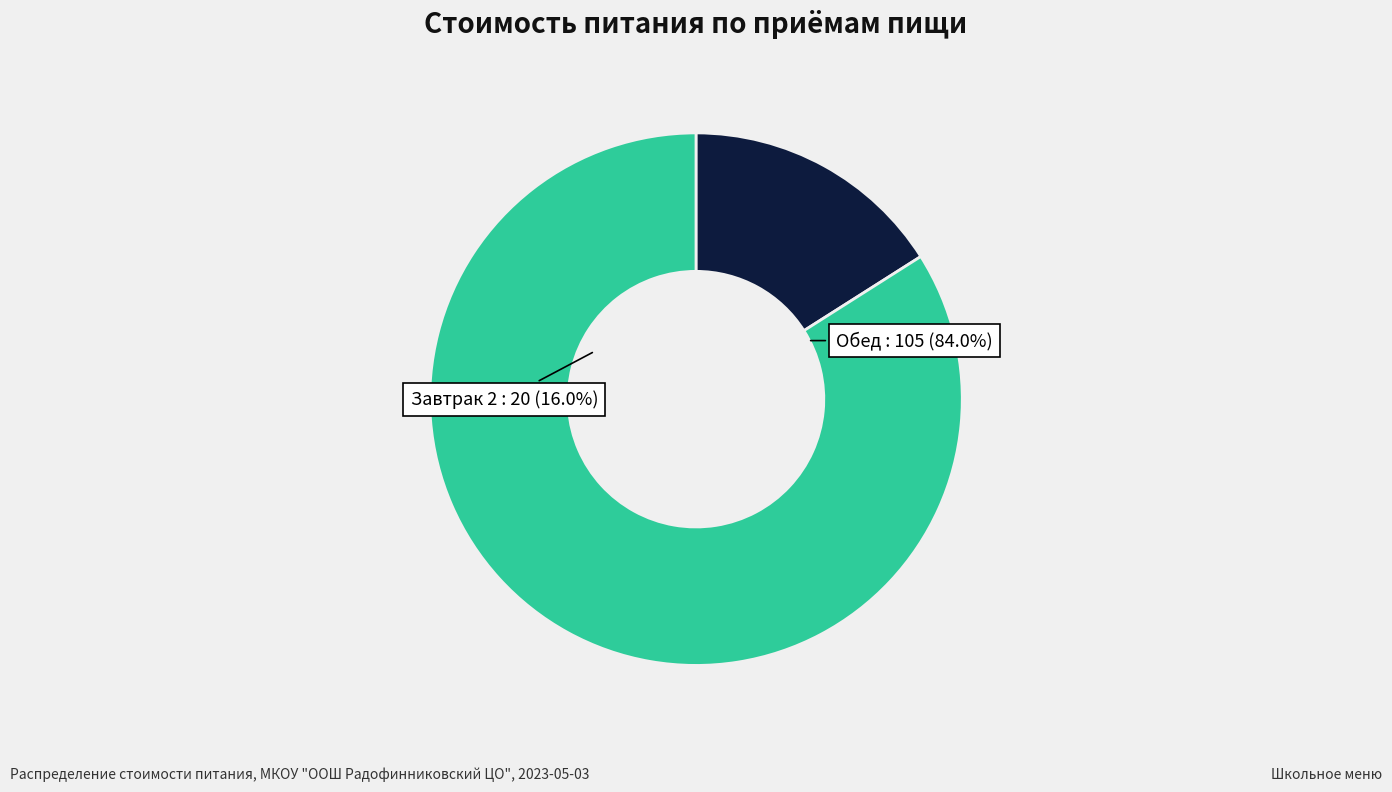

Rank the categories by value from highest to lowest.

Обед, Завтрак 2